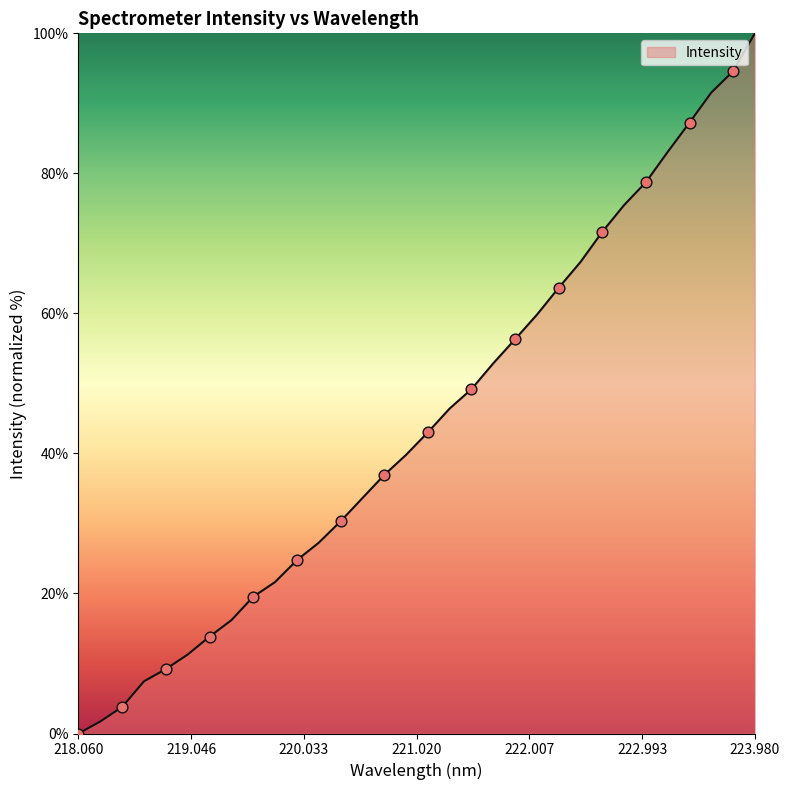

What is the difference between the maximum and minimum values?

100.0